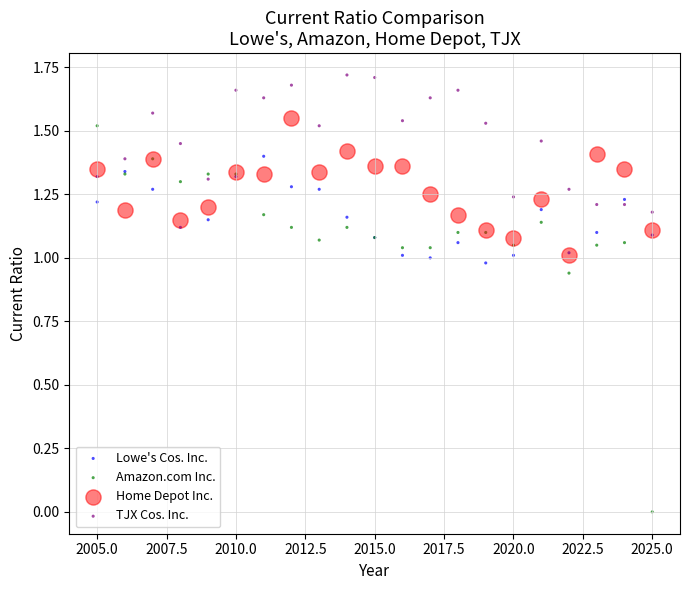

What are all the series names shown in the legend?

Lowe's Cos. Inc., Amazon.com Inc., Home Depot Inc., TJX Cos. Inc.